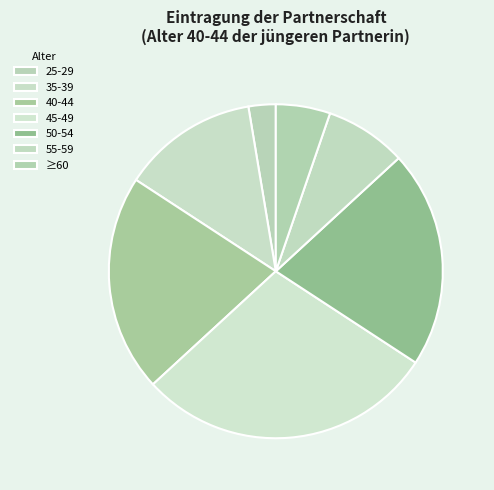

To the nearest percent, what is the difference between the ≥60 and 55-59 slice percentages?

3%